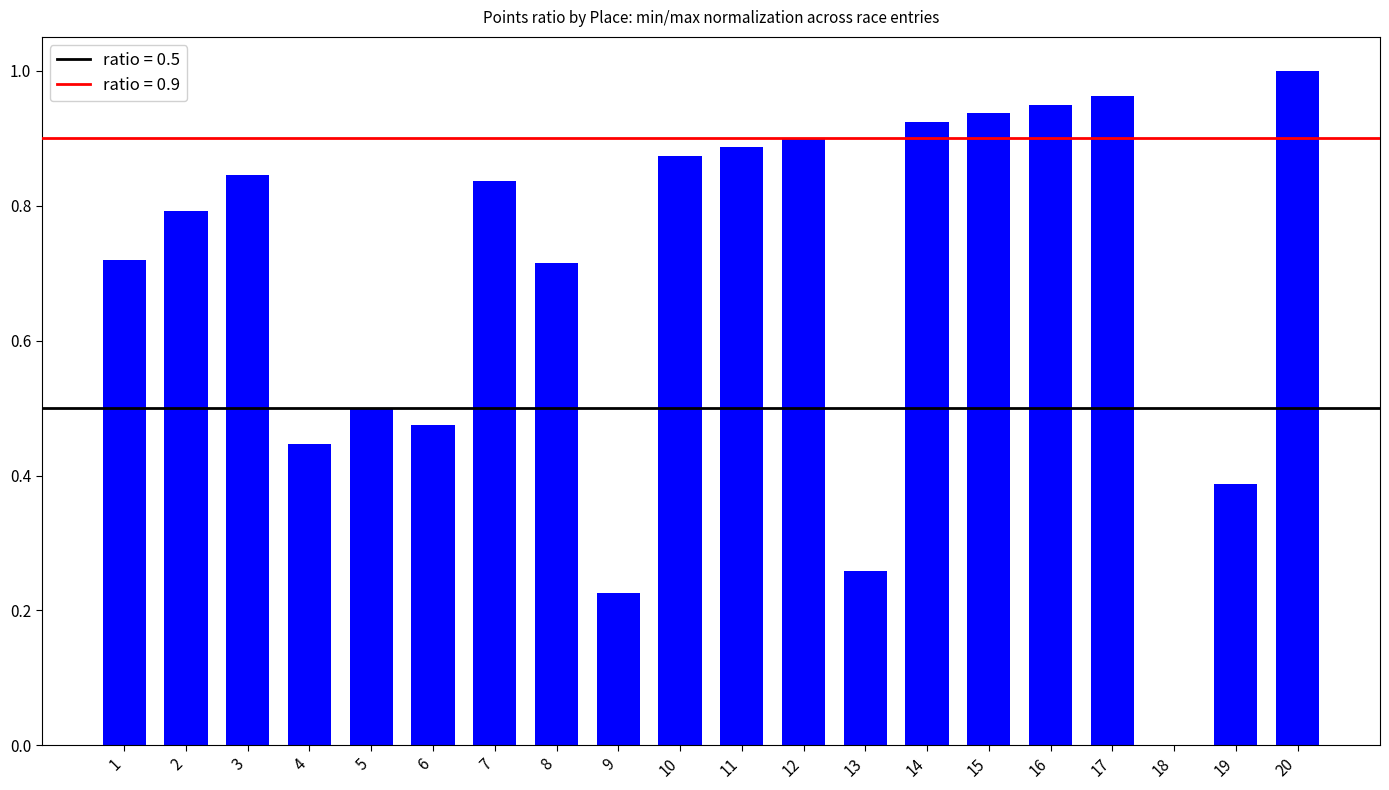

True or false: the data shows 1.0 at 17.

True